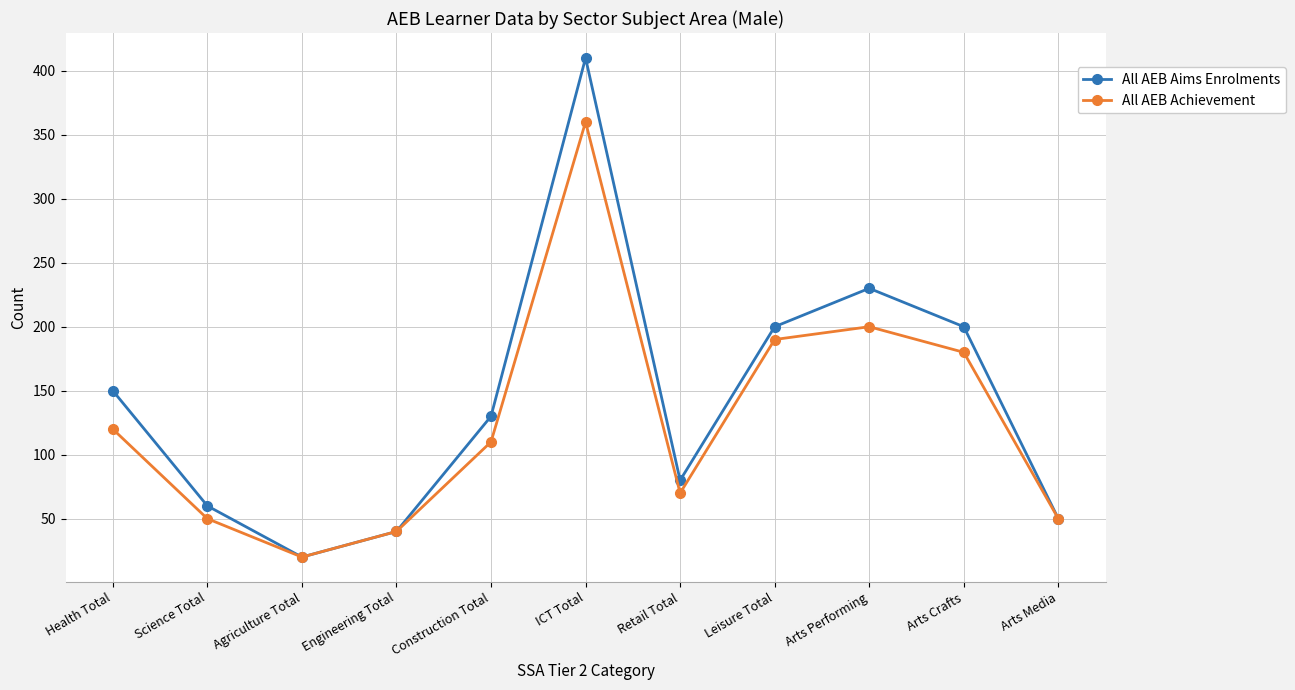

What position from the right is Science Total?

10